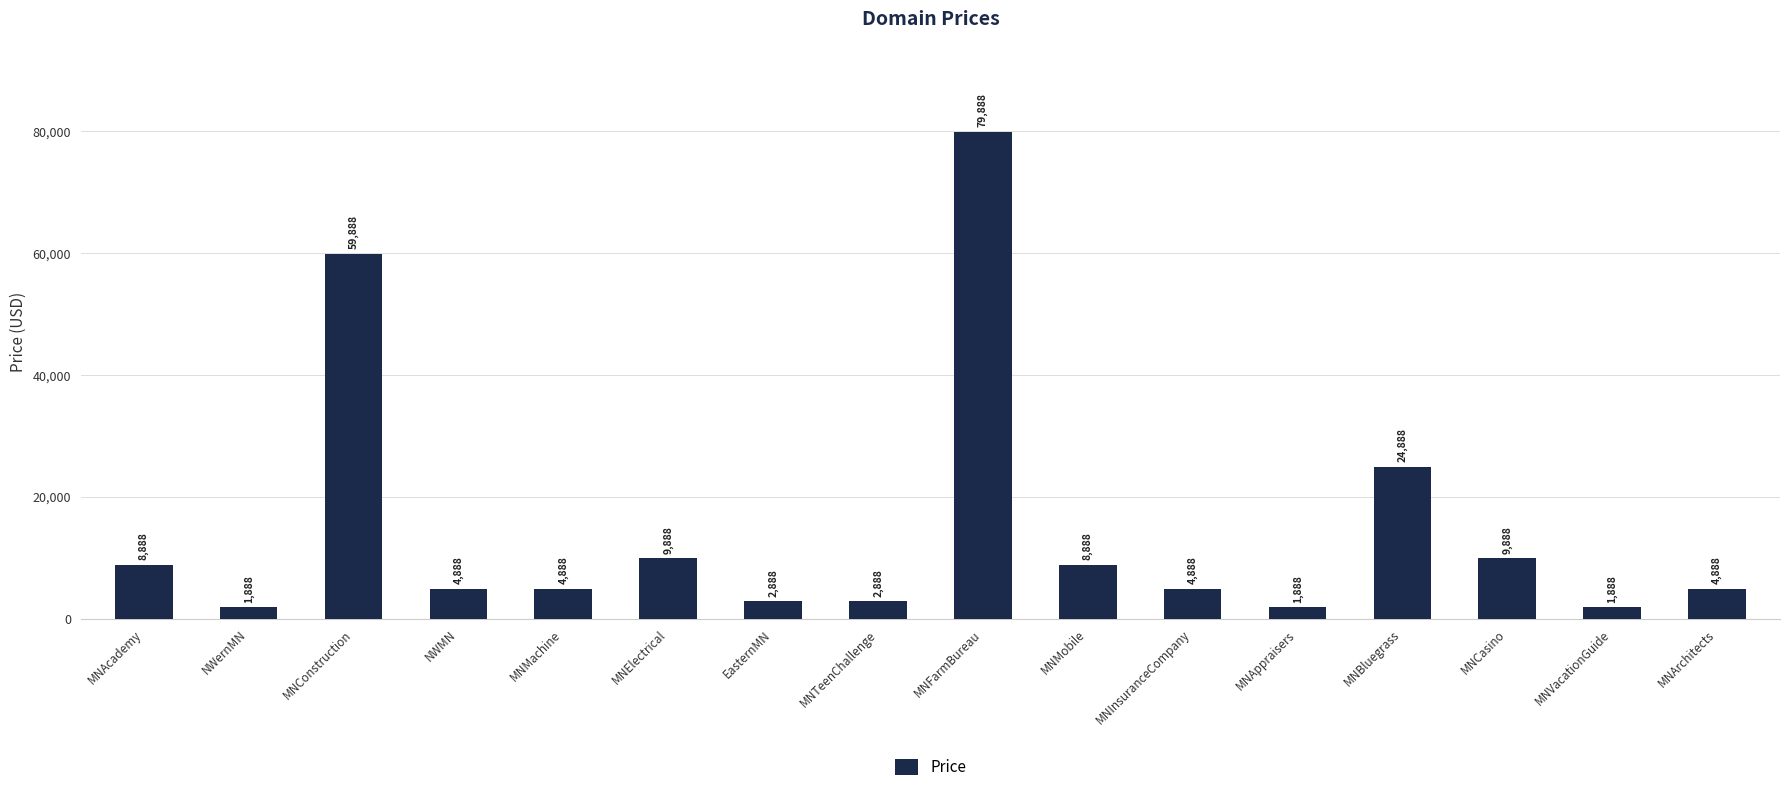

Are the bars horizontal?

No